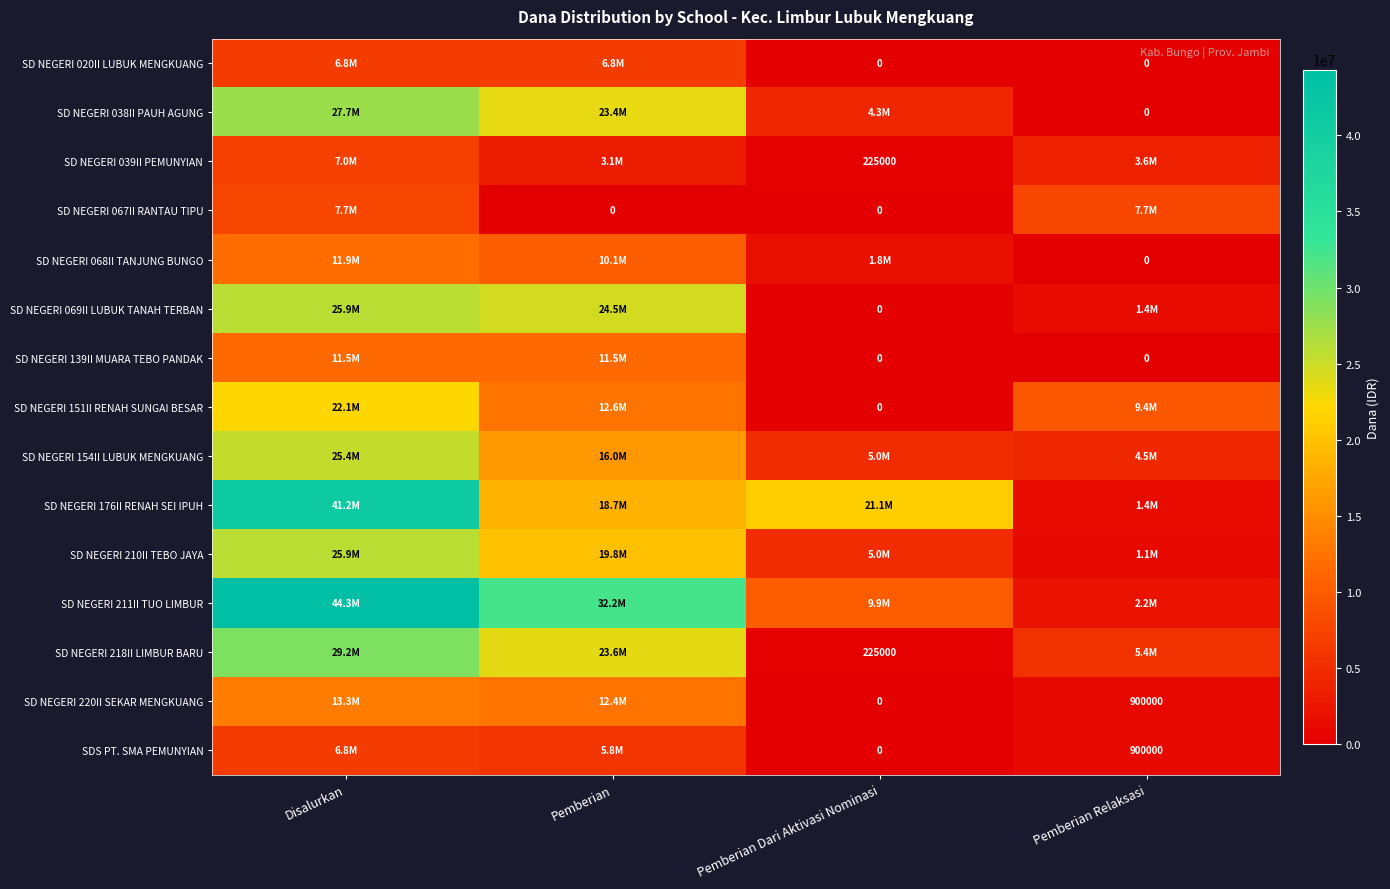

The SD NEGERI 039II PEMUNYIAN series shows 225000 at Pemberian Dari Aktivasi Nominasi. True or false?

True